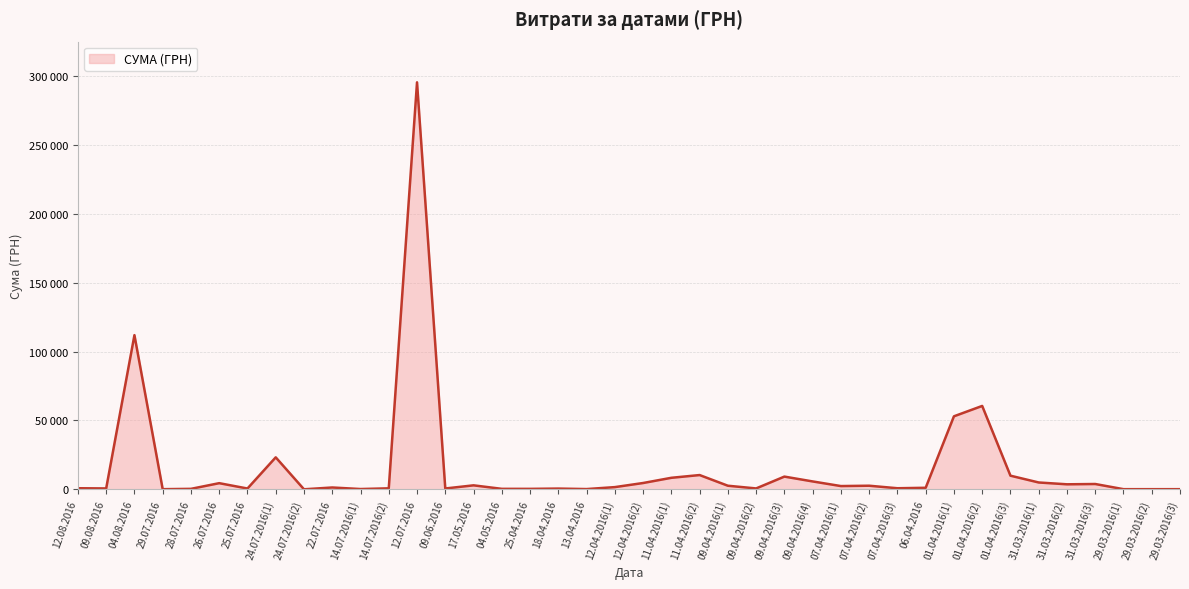

How many lines are shown in the chart?

1